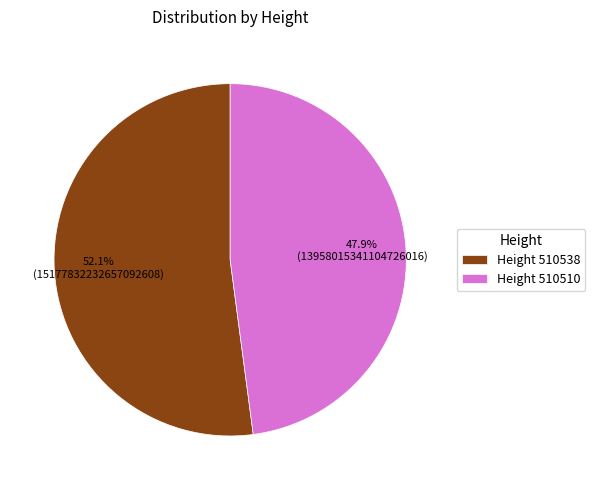

How many segments does this pie chart have?

2